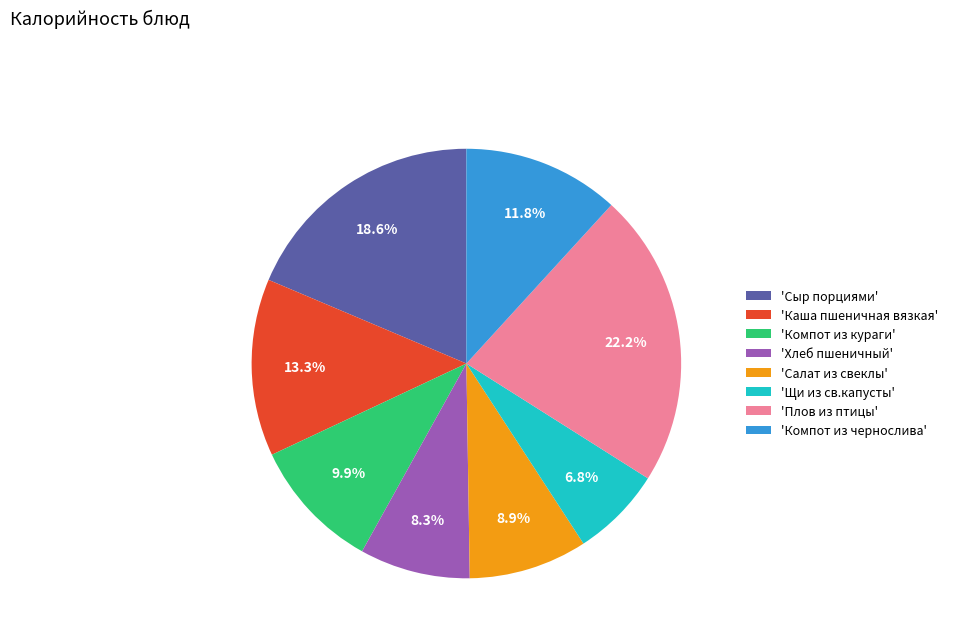

Combined, do 'Салат из свеклы' and 'Компот из кураги' account for over 50%?

No